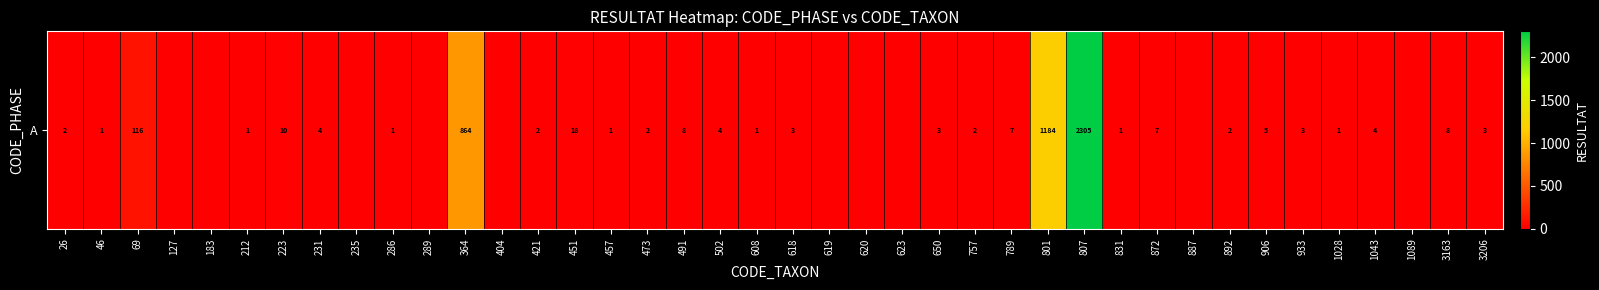

How many categories are shown in the chart?

40